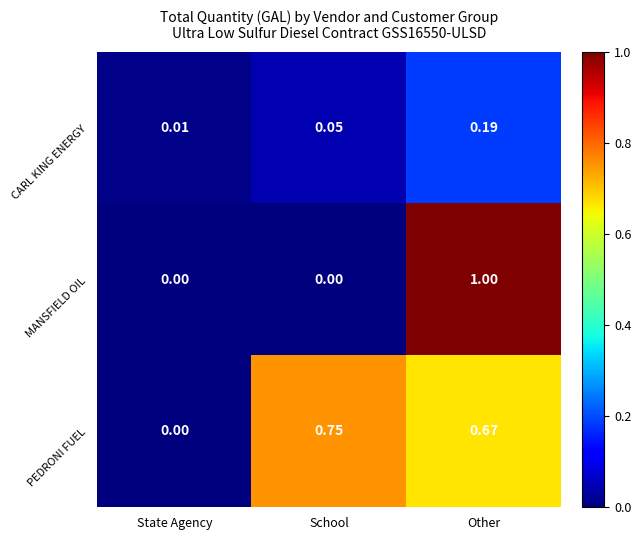

Where is PEDRONI FUEL nearest to the value 0?

State Agency